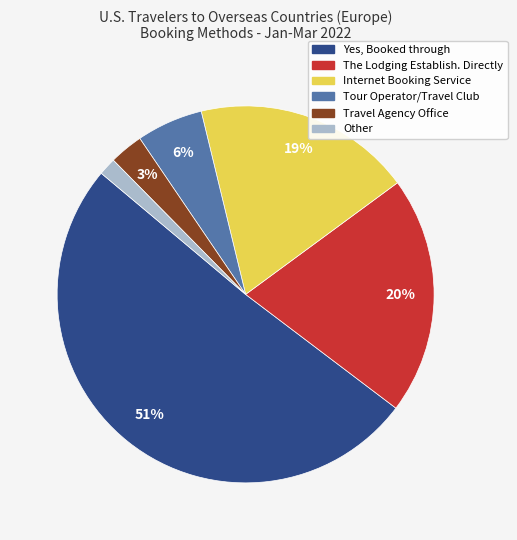

Which category has the smallest portion of the pie?

Other